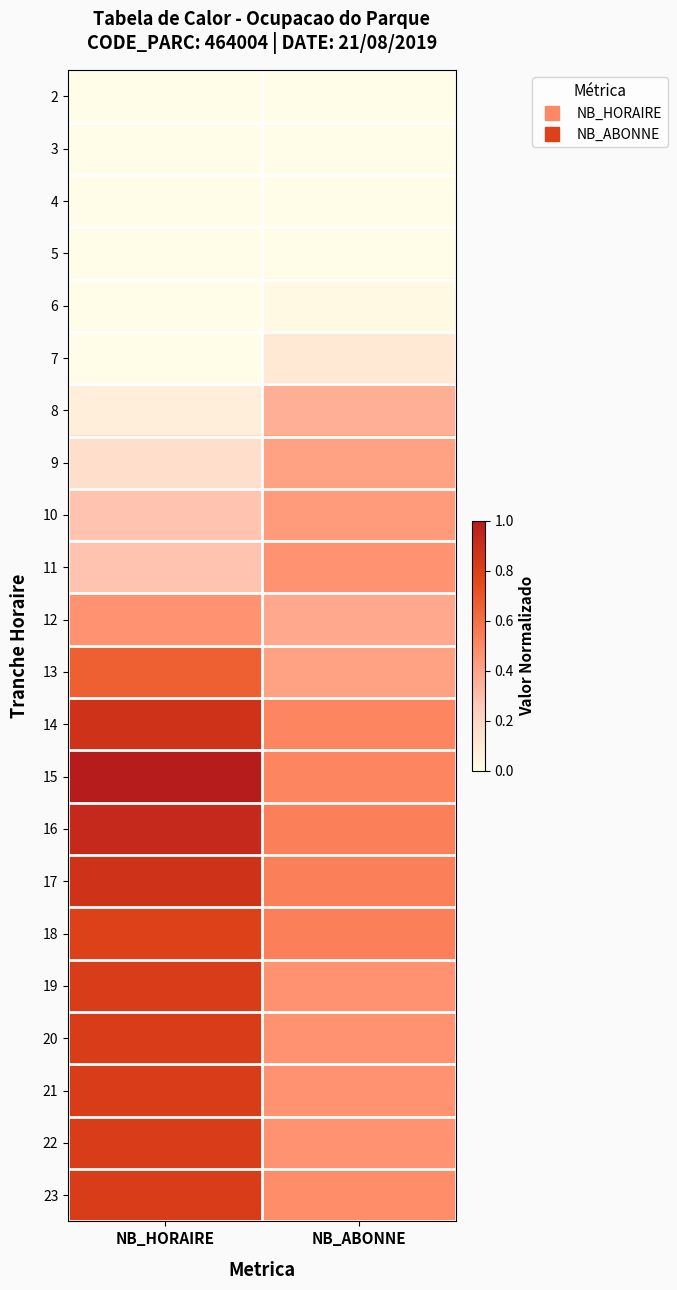

Between NB_ABONNE and NB_HORAIRE, which is larger?

NB_ABONNE